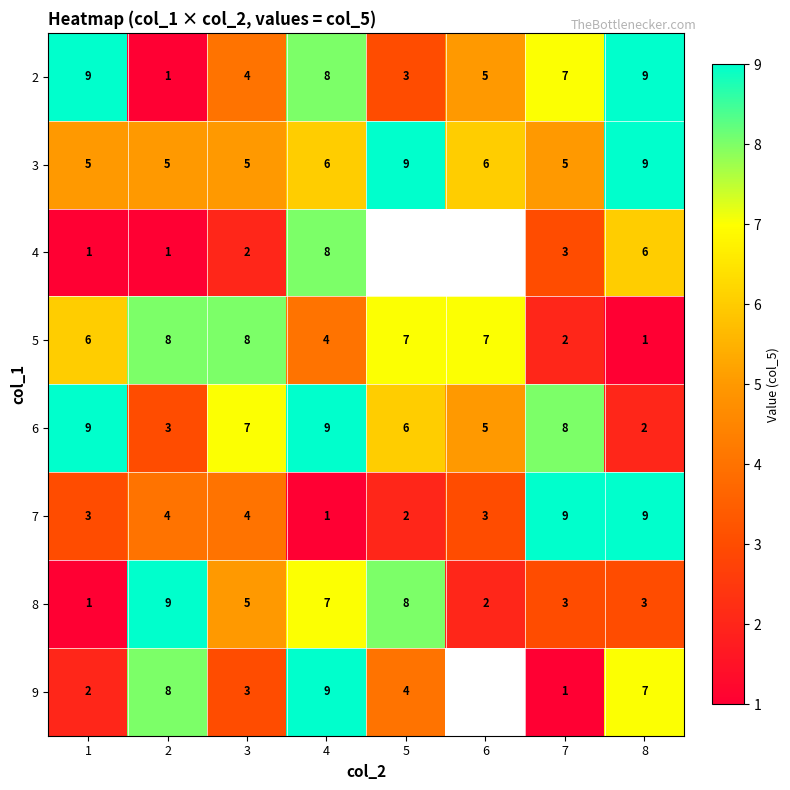

What is the difference between the highest and lowest values at 8?

8